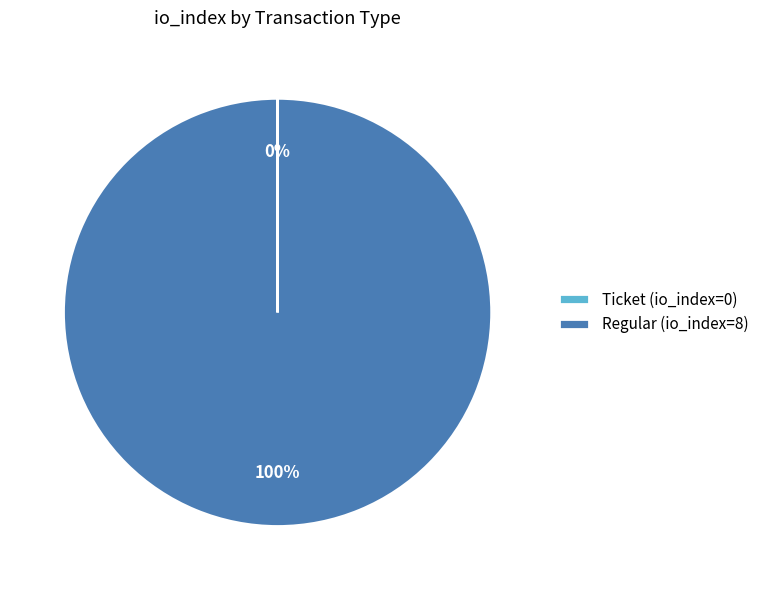

Which category accounts for the majority?

Regular (io_index=8)